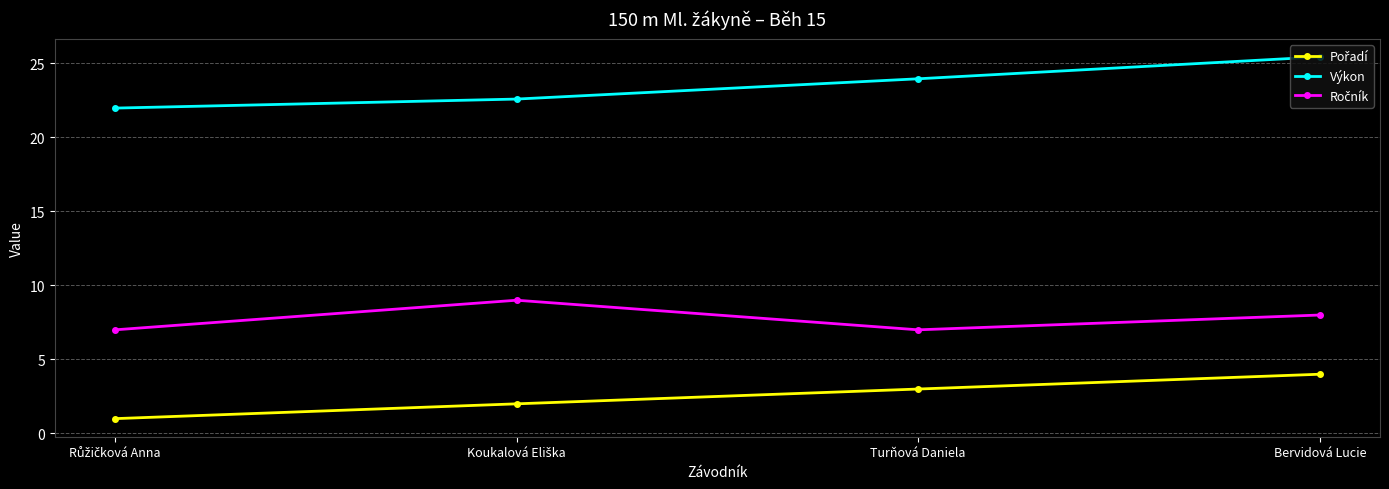

How many lines are shown in the chart?

3